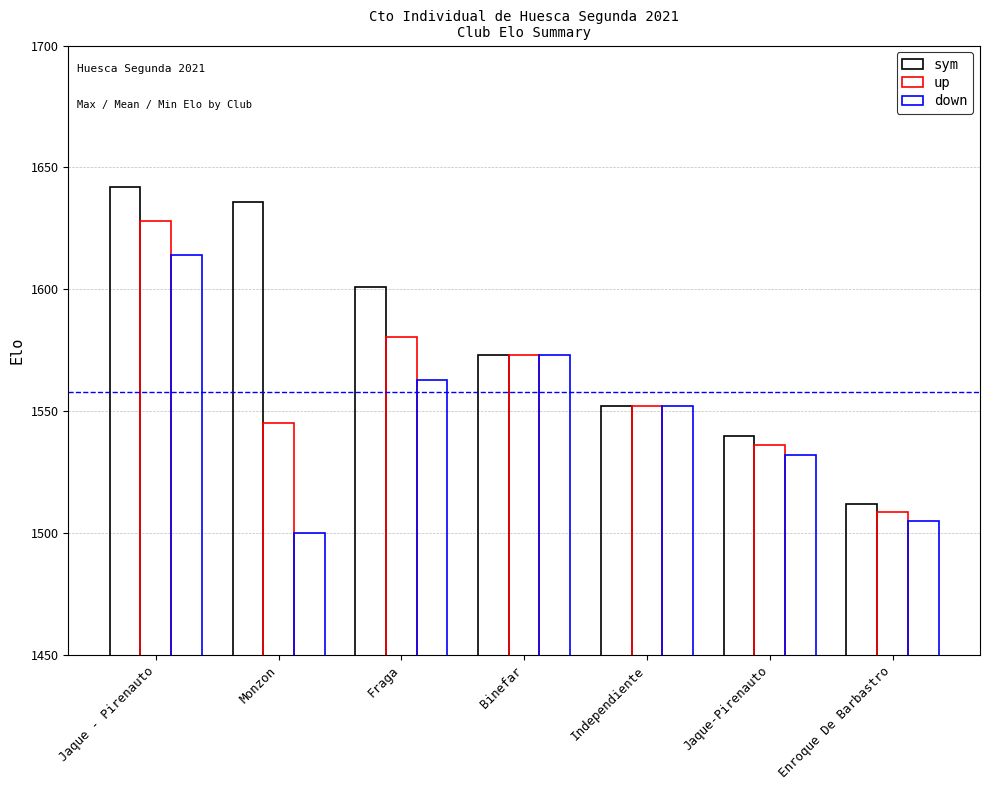

List the series in order of their overall mean, lowest first.

down, up, sym